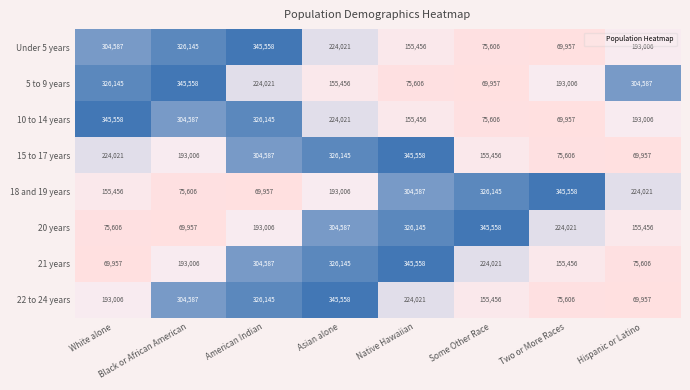

List the labels in order of 10 to 14 years value, smallest first.

Two or More Races, Some Other Race, Native Hawaiian, Hispanic or Latino, Asian alone, Black or African American, American Indian, White alone